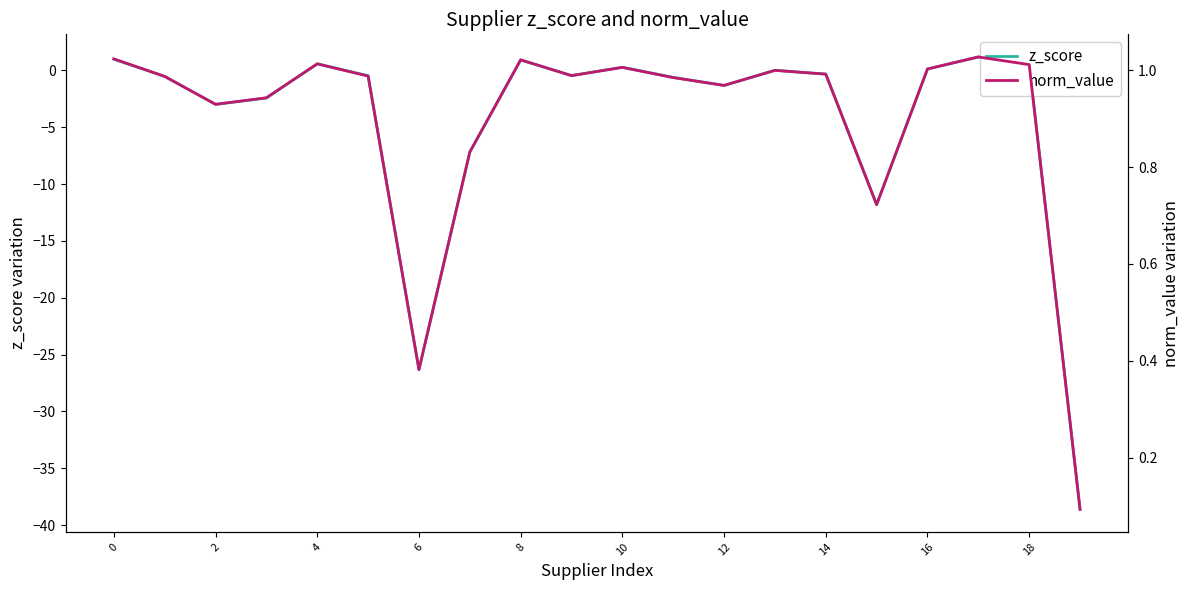

What is the sum of all z_score values?

-88.5